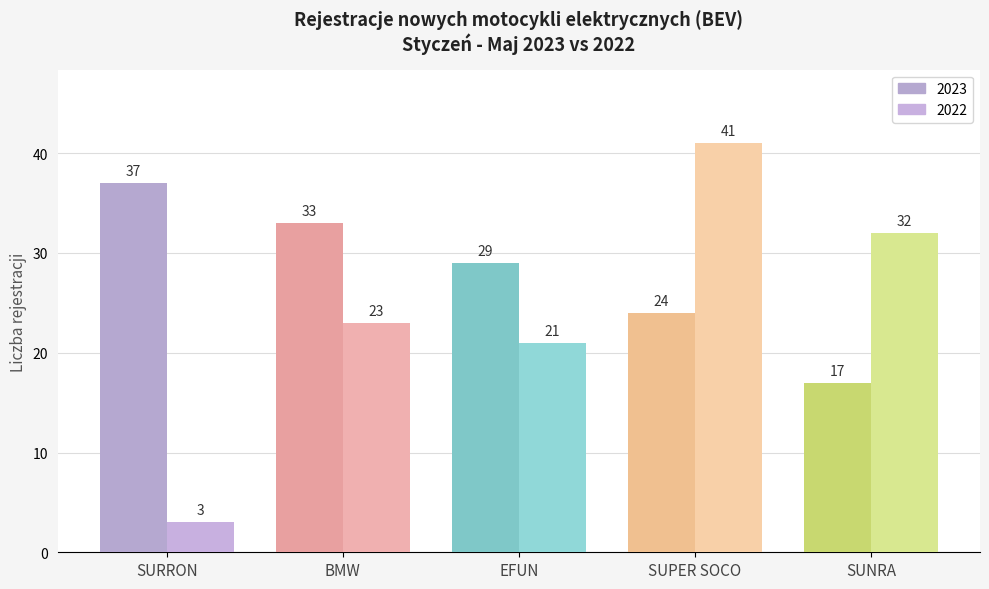

How many groups of bars are there?

5